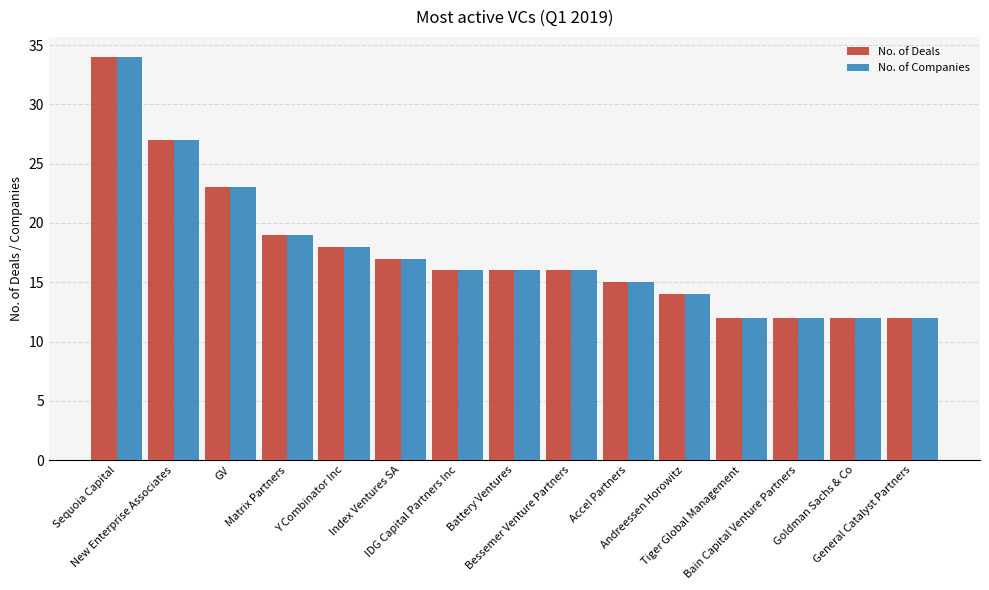

Is it true that No. of Deals equals 14 at Andreessen Horowitz?

True